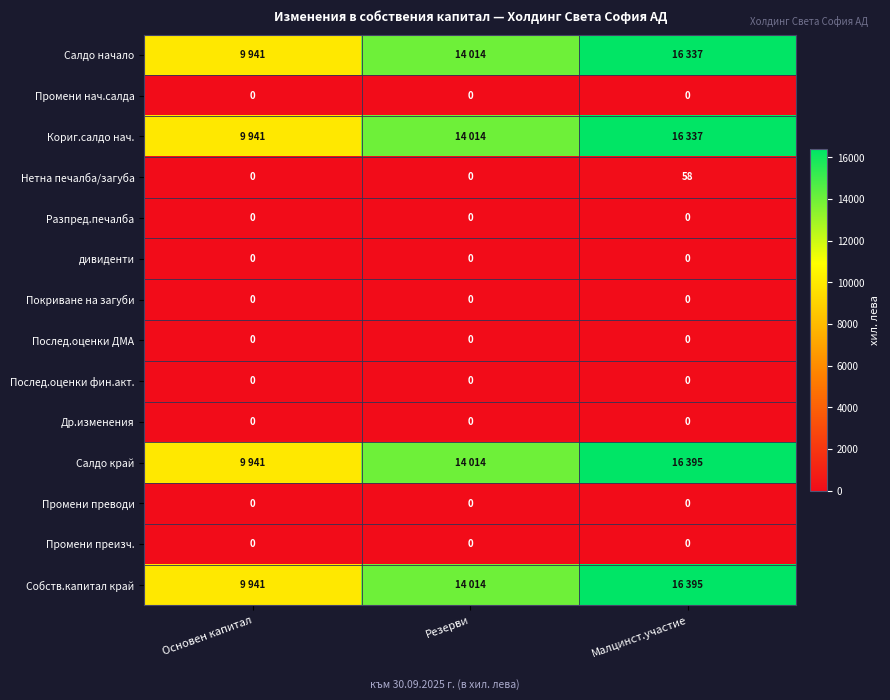

Is it true that Промени преводи equals 0 at Резерви?

True